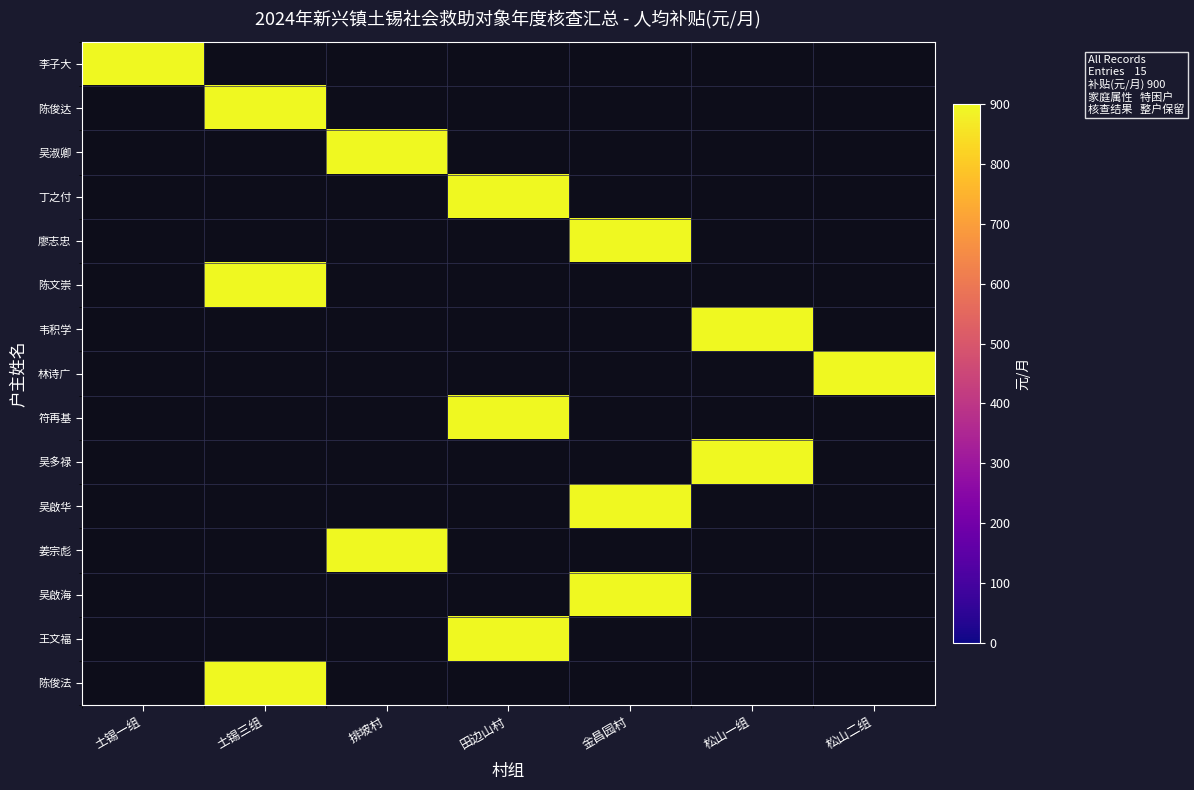

Reading right to left, what are all the values shown in this chart?

李子大: 松山二组=0	松山一组=0	金昌园村=0	田边山村=0	排坡村=0	土锡三组=0	土锡一组=900
陈俊达: 松山二组=0	松山一组=0	金昌园村=0	田边山村=0	排坡村=0	土锡三组=900	土锡一组=0
吴淑卿: 松山二组=0	松山一组=0	金昌园村=0	田边山村=0	排坡村=900	土锡三组=0	土锡一组=0
丁之付: 松山二组=0	松山一组=0	金昌园村=0	田边山村=900	排坡村=0	土锡三组=0	土锡一组=0
廖志忠: 松山二组=0	松山一组=0	金昌园村=900	田边山村=0	排坡村=0	土锡三组=0	土锡一组=0
陈文崇: 松山二组=0	松山一组=0	金昌园村=0	田边山村=0	排坡村=0	土锡三组=900	土锡一组=0
韦积学: 松山二组=0	松山一组=900	金昌园村=0	田边山村=0	排坡村=0	土锡三组=0	土锡一组=0
林诗广: 松山二组=900	松山一组=0	金昌园村=0	田边山村=0	排坡村=0	土锡三组=0	土锡一组=0
符再基: 松山二组=0	松山一组=0	金昌园村=0	田边山村=900	排坡村=0	土锡三组=0	土锡一组=0
吴多禄: 松山二组=0	松山一组=900	金昌园村=0	田边山村=0	排坡村=0	土锡三组=0	土锡一组=0
吴啟华: 松山二组=0	松山一组=0	金昌园村=900	田边山村=0	排坡村=0	土锡三组=0	土锡一组=0
姜宗彪: 松山二组=0	松山一组=0	金昌园村=0	田边山村=0	排坡村=900	土锡三组=0	土锡一组=0
吴啟海: 松山二组=0	松山一组=0	金昌园村=900	田边山村=0	排坡村=0	土锡三组=0	土锡一组=0
王文福: 松山二组=0	松山一组=0	金昌园村=0	田边山村=900	排坡村=0	土锡三组=0	土锡一组=0
陈俊法: 松山二组=0	松山一组=0	金昌园村=0	田边山村=0	排坡村=0	土锡三组=900	土锡一组=0